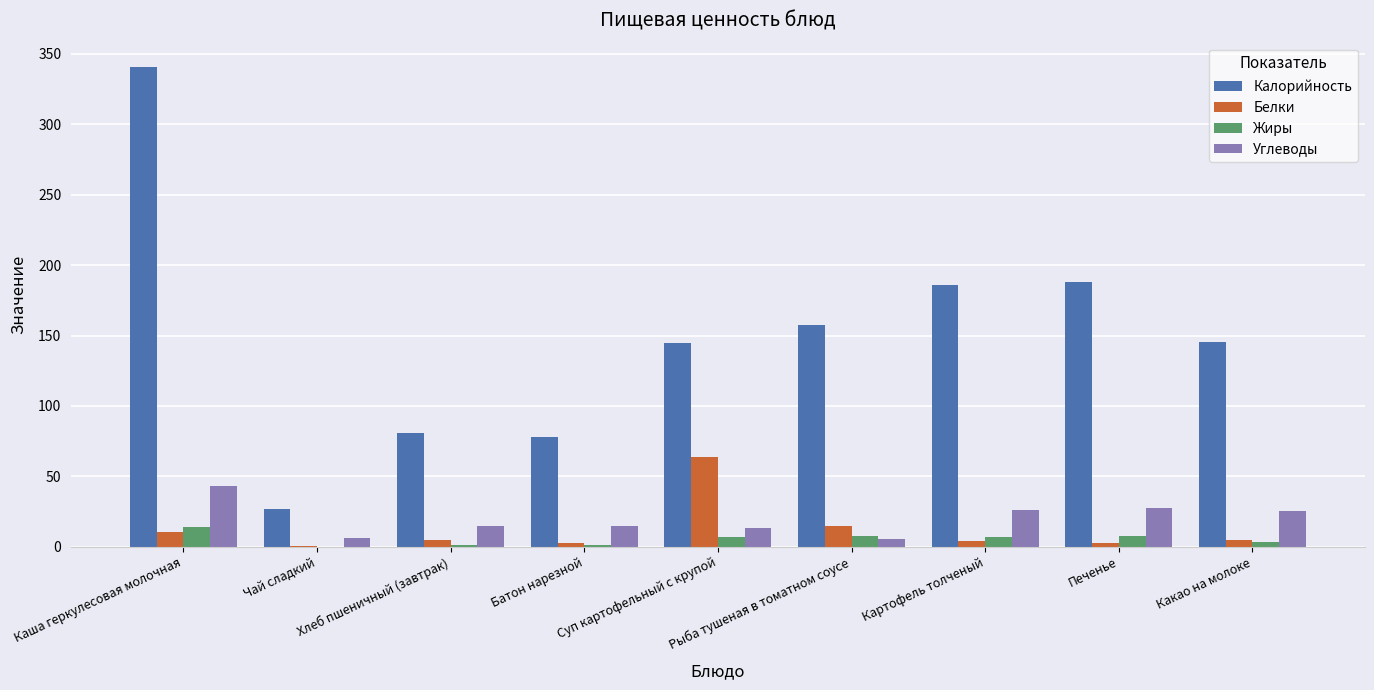

Is the value of Белки at Каша геркулесовая молочная greater than the value of Жиры at Батон нарезной?

Yes